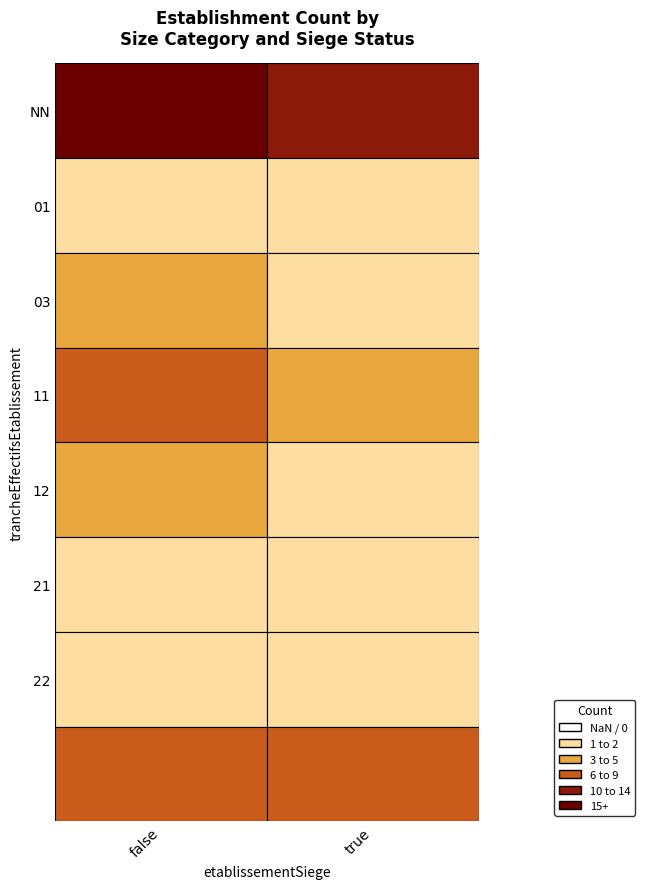

True or false: true has a value of 1 at 21.

True